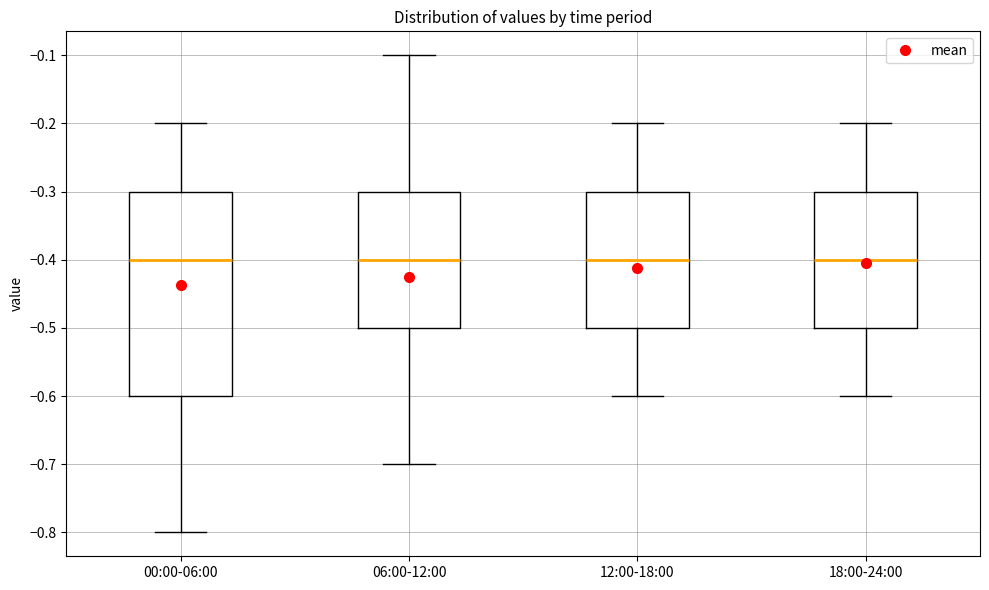

Reading left to right, transcribe this box plot: for each box, give where its median line is, the range the box spans, and where its two whiskers end, as read against the y-axis. The values are not printed on the chart, so give them approximately, as read against the axis.

00:00-06:00: median -0.4, box -0.6 to -0.3, whiskers -0.8 to -0.2
06:00-12:00: median -0.4, box -0.5 to -0.3, whiskers -0.7 to -0.1
12:00-18:00: median -0.4, box -0.5 to -0.3, whiskers -0.6 to -0.2
18:00-24:00: median -0.4, box -0.5 to -0.3, whiskers -0.6 to -0.2